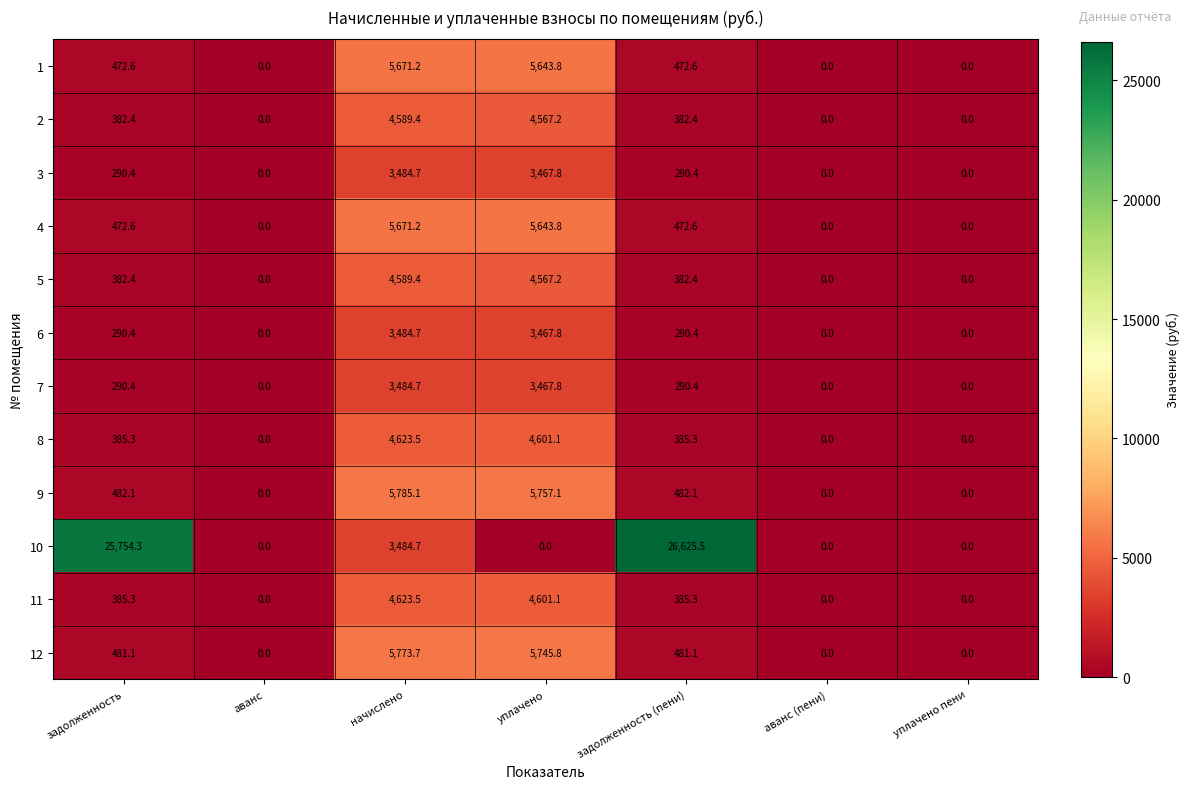

At how many categories does at least one series exceed 942?

4